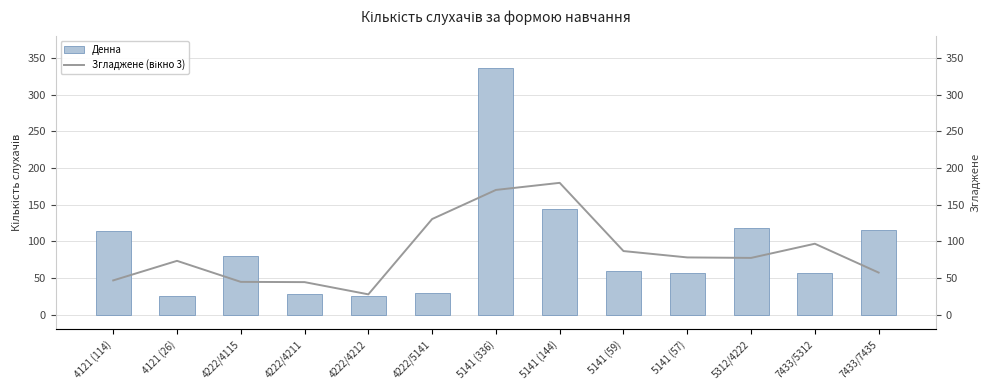

Where does the Денна series first go above 59?

4121 (114)